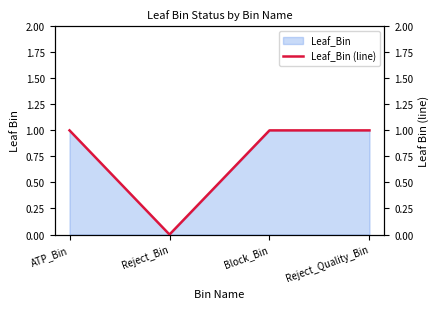

Reading left to right, what are all the values shown in this chart?

ATP_Bin=1	Reject_Bin=0	Block_Bin=1	Reject_Quality_Bin=1